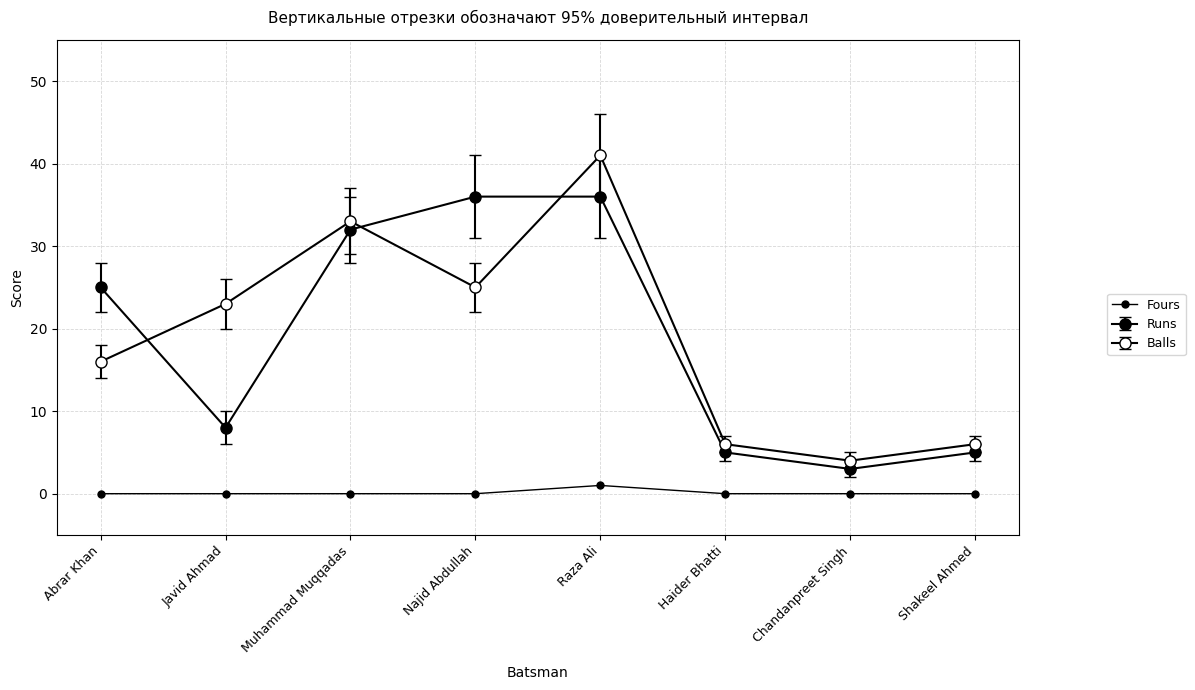

How many lines are shown in the chart?

3